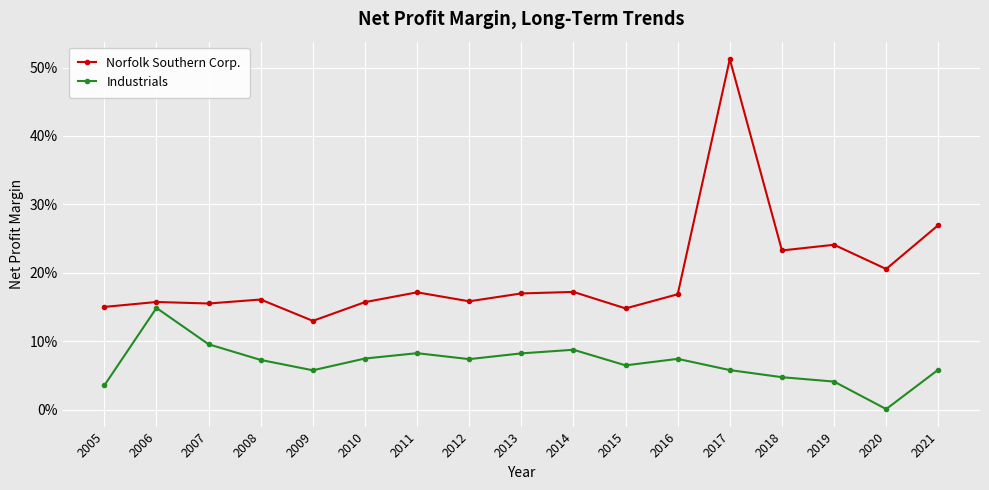

Does the chart have visible grid lines?

Yes